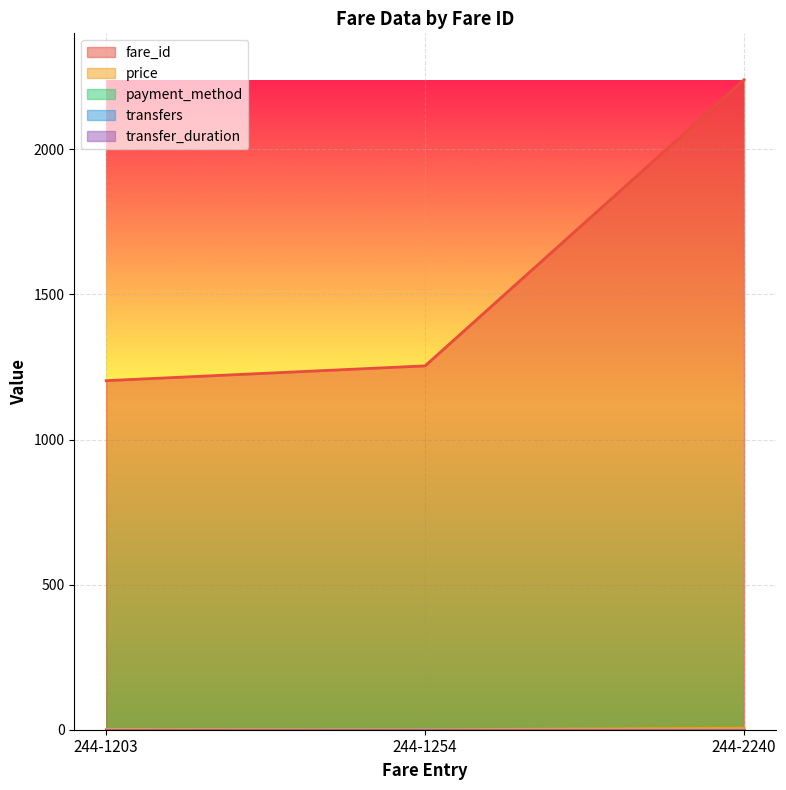

List the labels in order of transfers value, largest first.

244-1203, 244-1254, 244-2240